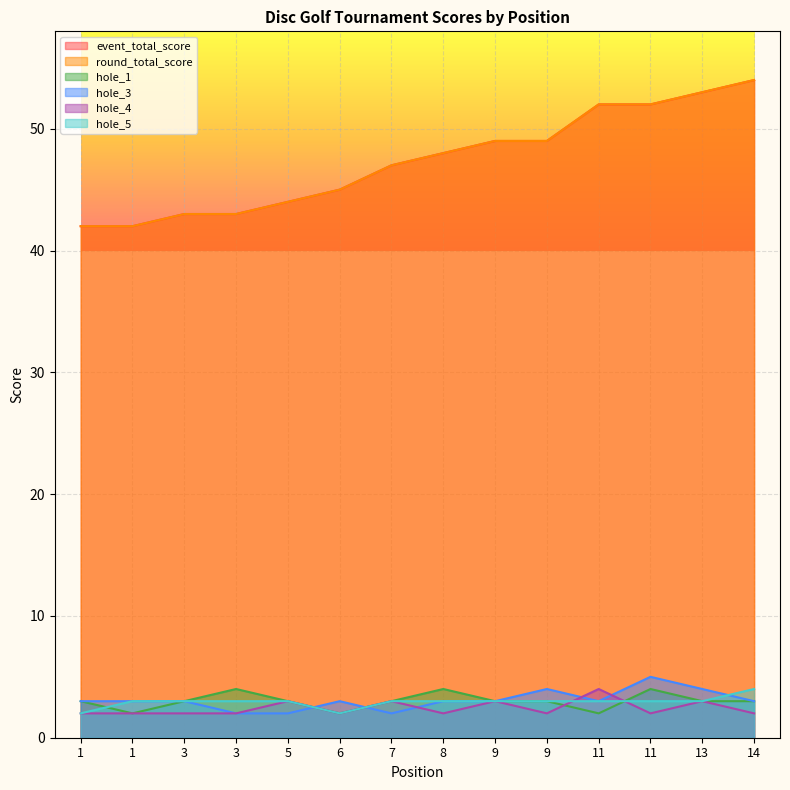

How many data points does each series have?

14